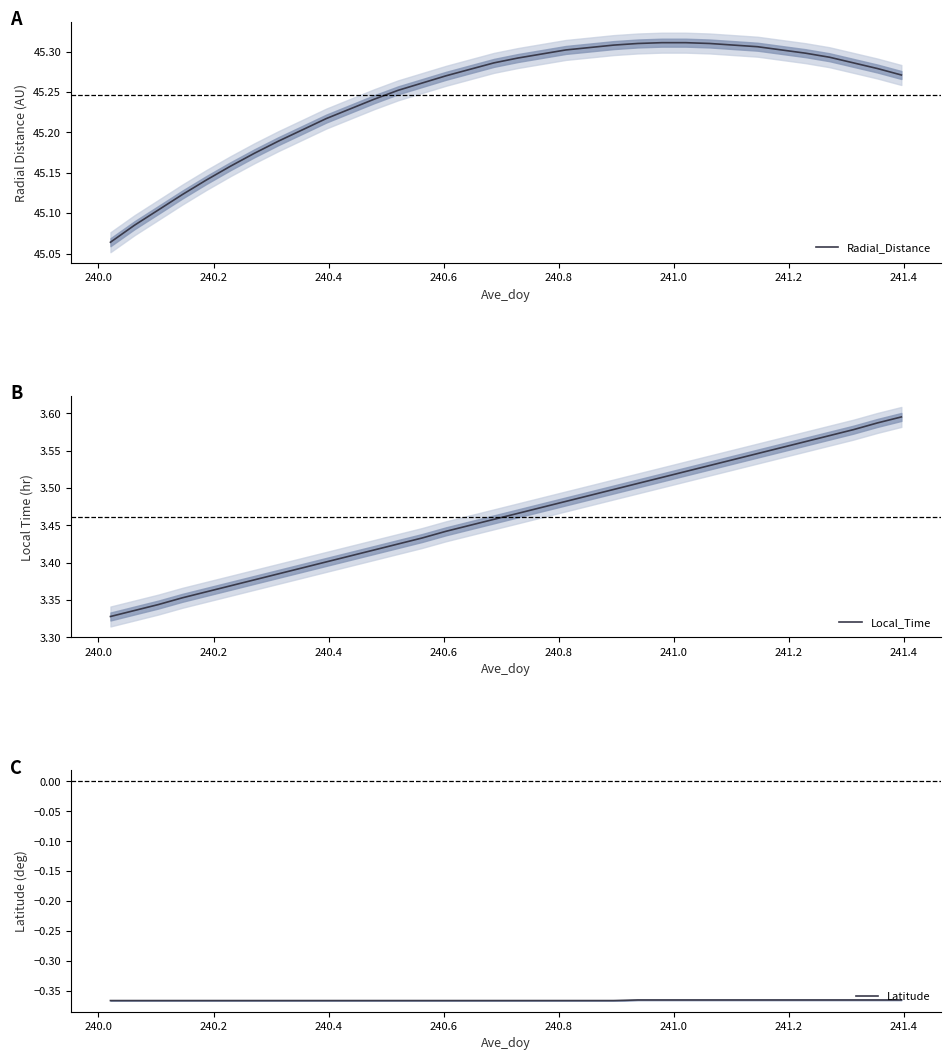

Is the value of Radial_Distance at 24 greater than the value of Latitude at 241.4?

Yes